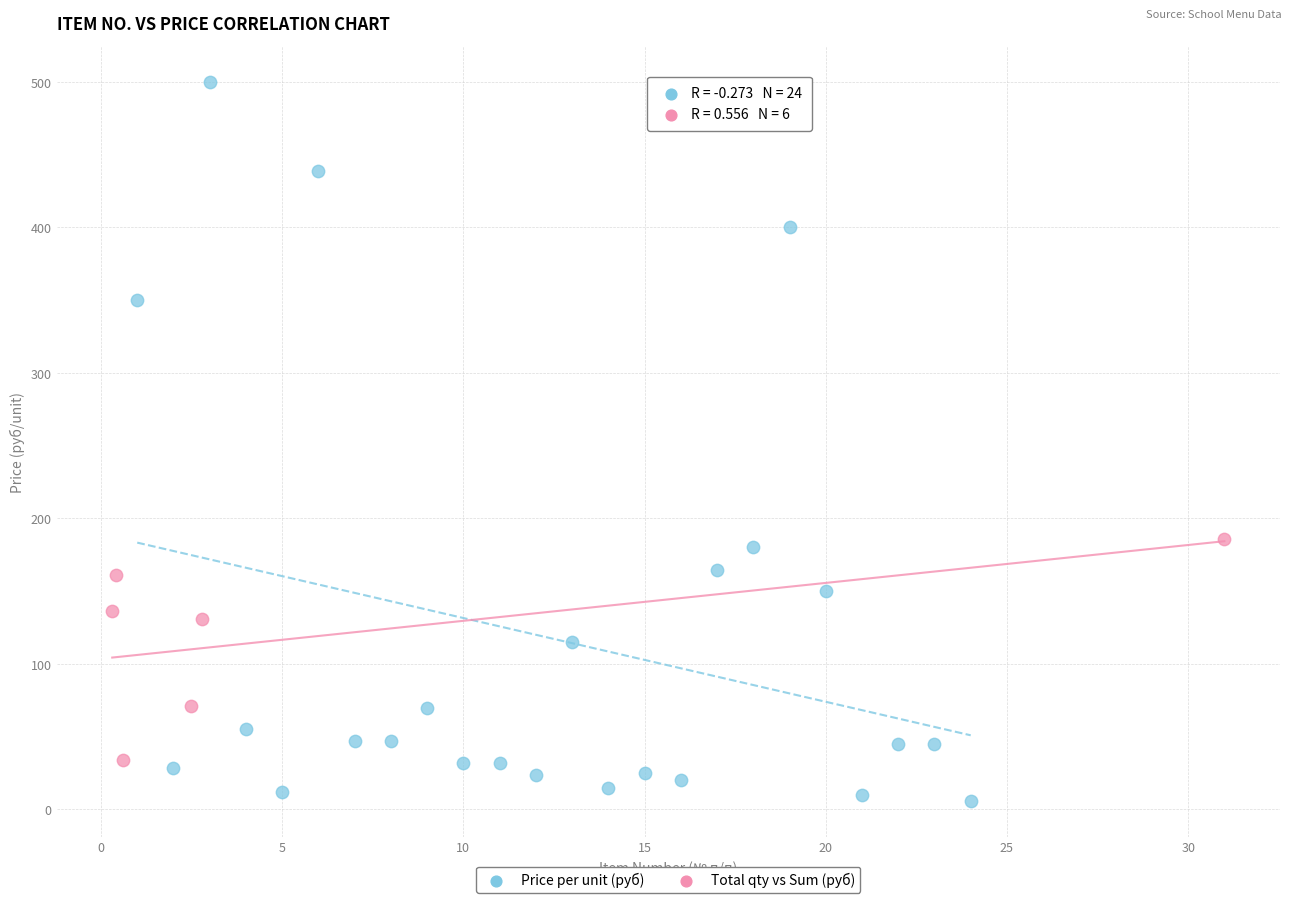

Which series reaches the maximum Y coordinate?

Price per unit (руб)